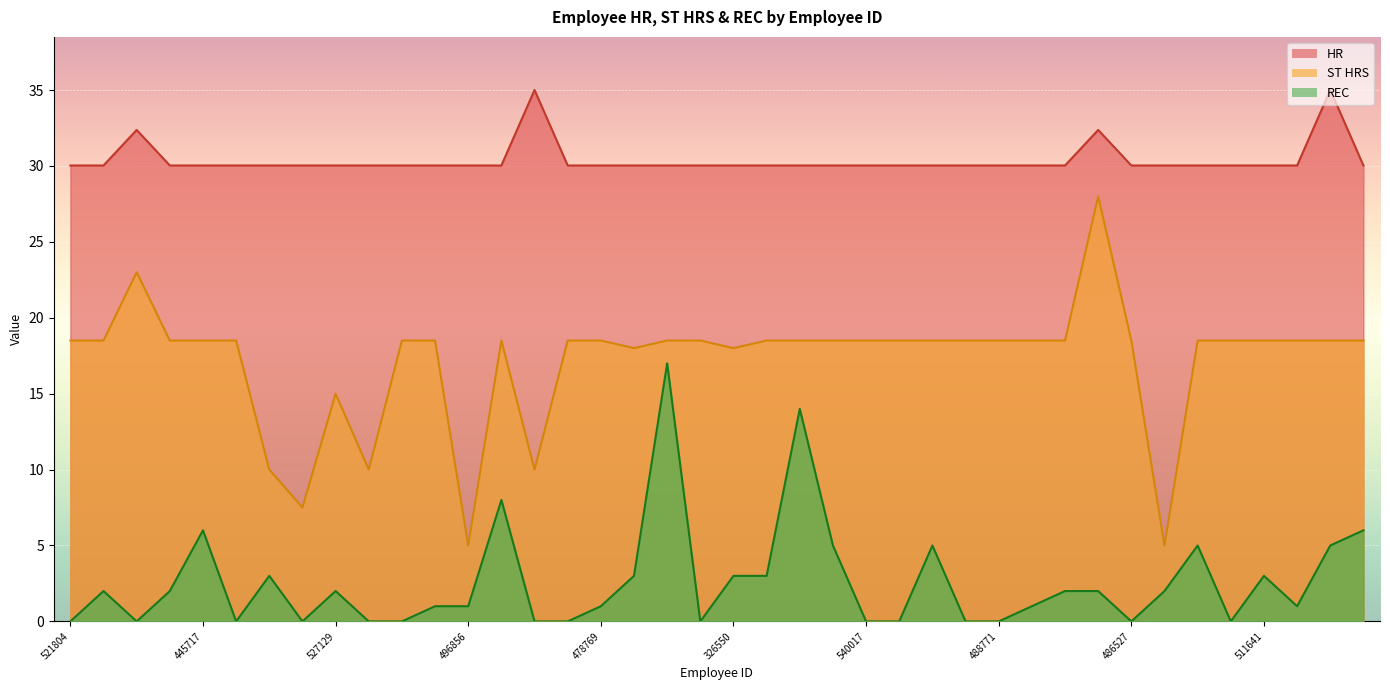

Is it true that ST HRS equals 18.5 at 521804?

True